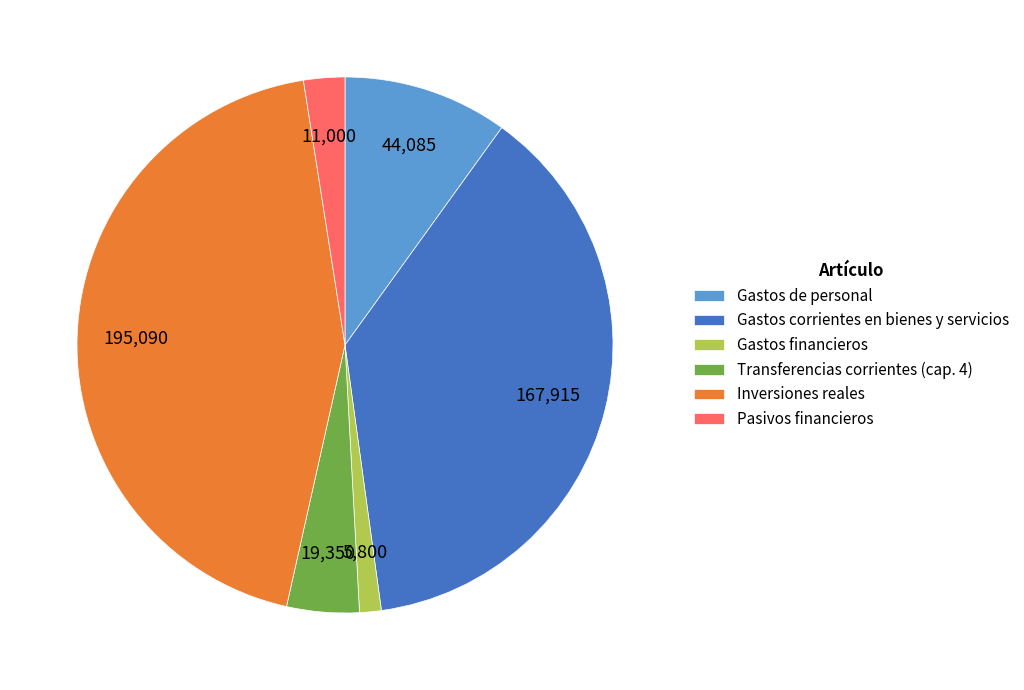

Is it true that Pasivos financieros is 2% of the pie?

True